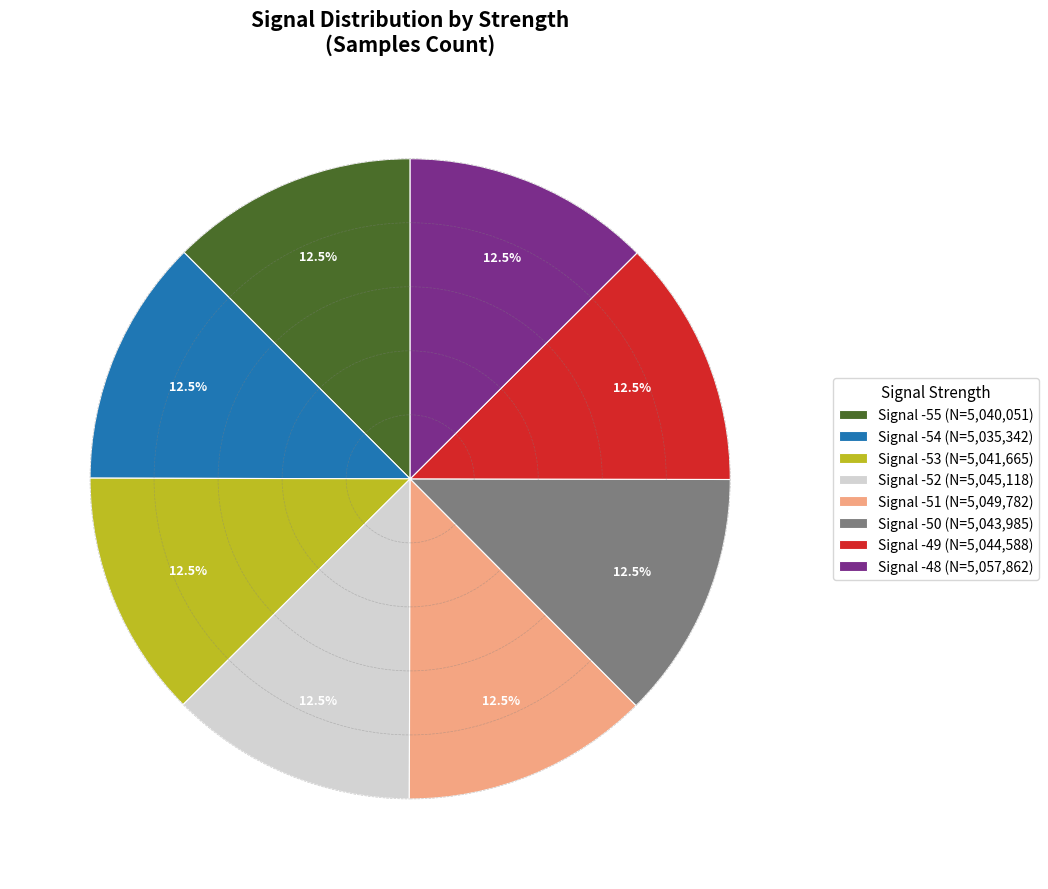

Approximately how many times larger is the value at Signal -52 (N=5,045,118) compared to Signal -49 (N=5,044,588)?

1.0